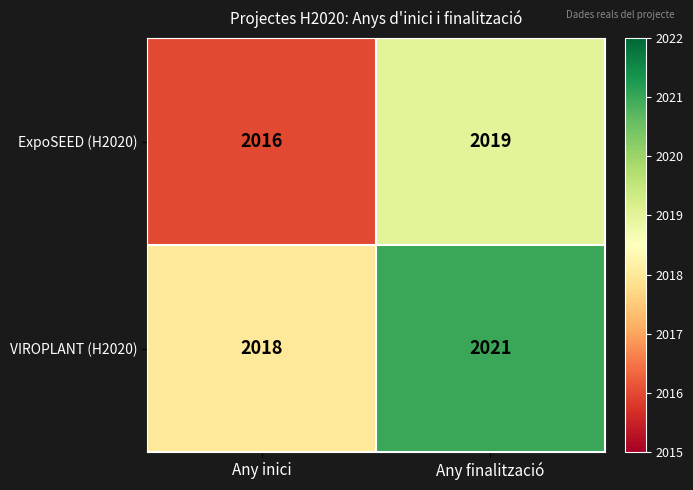

What is the total value across all series at Any inici?

4034